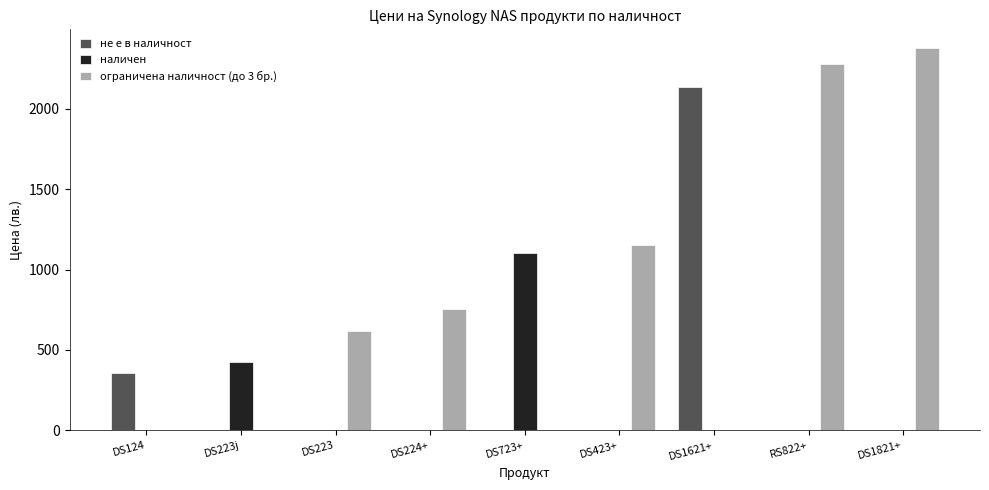

Reading left to right, list all the values displayed in this chart.

не е в наличност: 354.0	0.0	0.0	0.0	0.0	0.0	2132.7	0.0	0.0
наличен: 0.0	428.4	0.0	0.0	1105.1	0.0	0.0	0.0	0.0
ограничена наличност (до 3 бр.): 0.0	0.0	618.6	756.3	0.0	1155.0	0.0	2278.8	2374.8